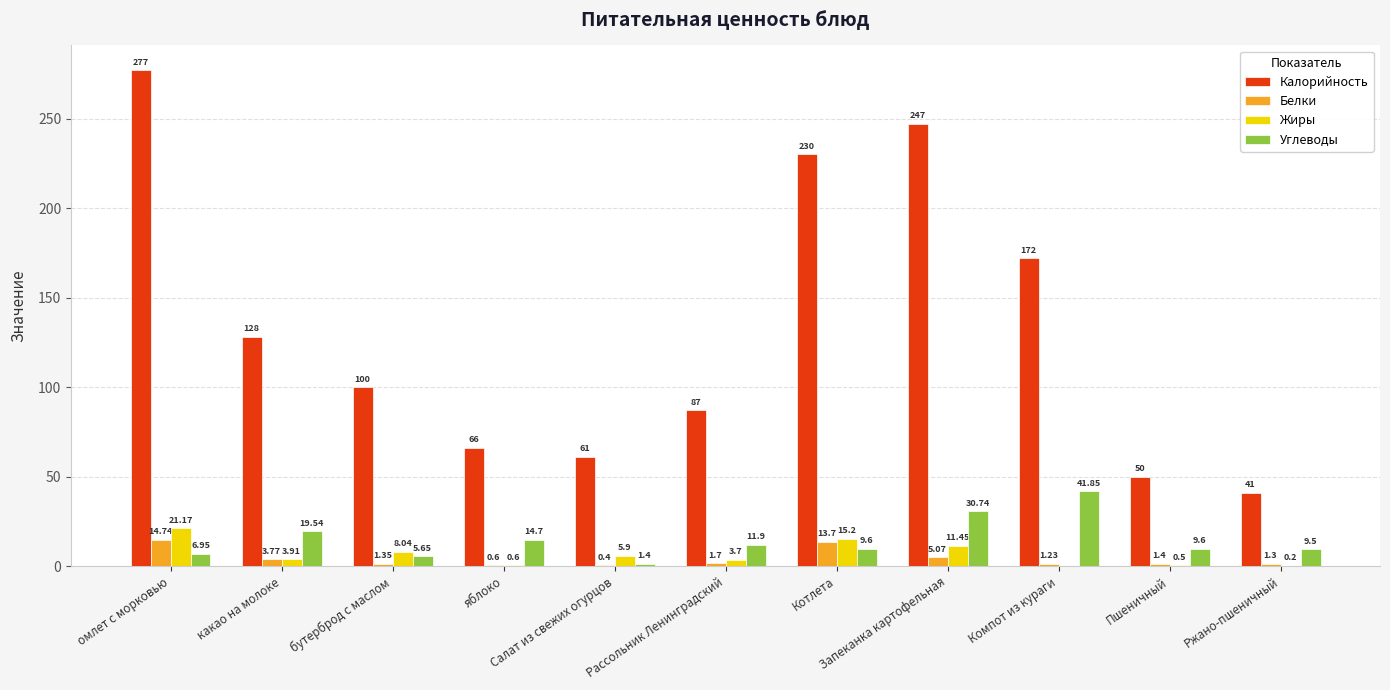

What is the difference between the maximum and minimum values in the Калорийность series?

236.0